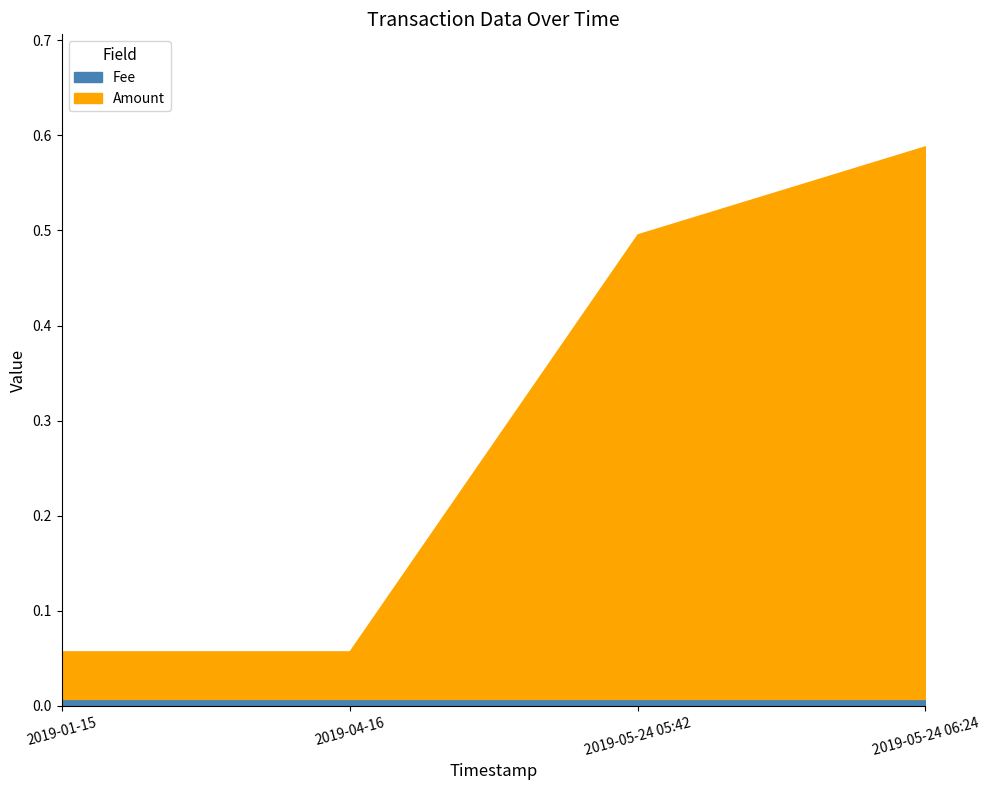

What is the difference between the maximum and minimum values in the Amount series?

0.5